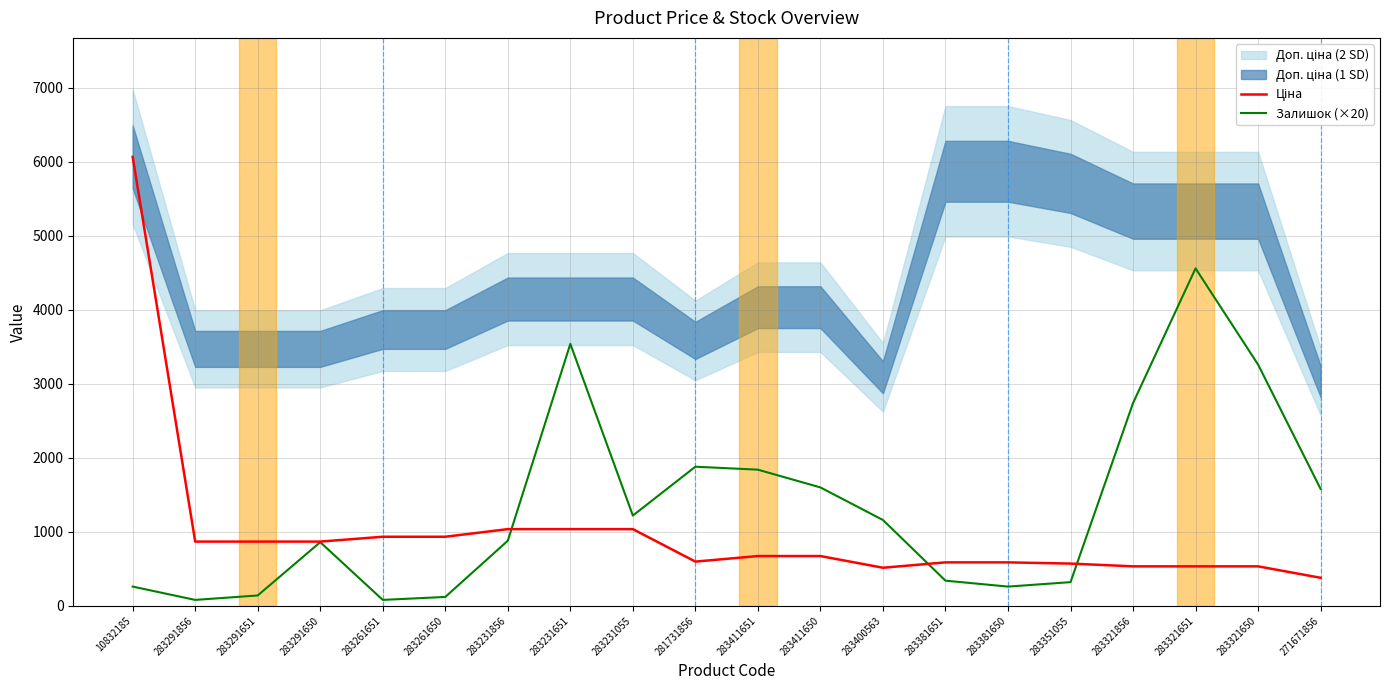

Reading right to left, list all the values displayed in this chart.

Ціна: 379.0	533.5	533.5	533.5	570.9	587.3	587.3	514.7	672.7	672.7	597.8	1036.5	1036.5	1036.5	933.5	933.5	868.0	868.0	868.0	6067.2
Залишок (×20): 1580.0	3260.0	4560.0	2740.0	320.0	260.0	340.0	1160.0	1600.0	1840.0	1880.0	1220.0	3540.0	880.0	120.0	80.0	860.0	140.0	80.0	260.0